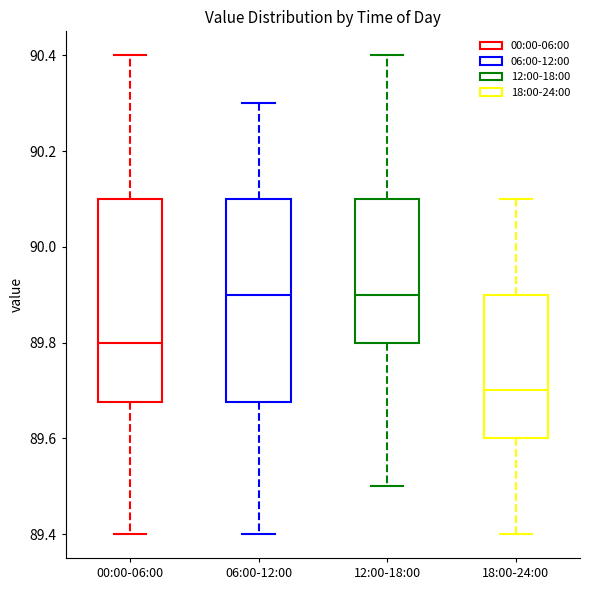

Which box's median line is the lowest?

18:00-24:00